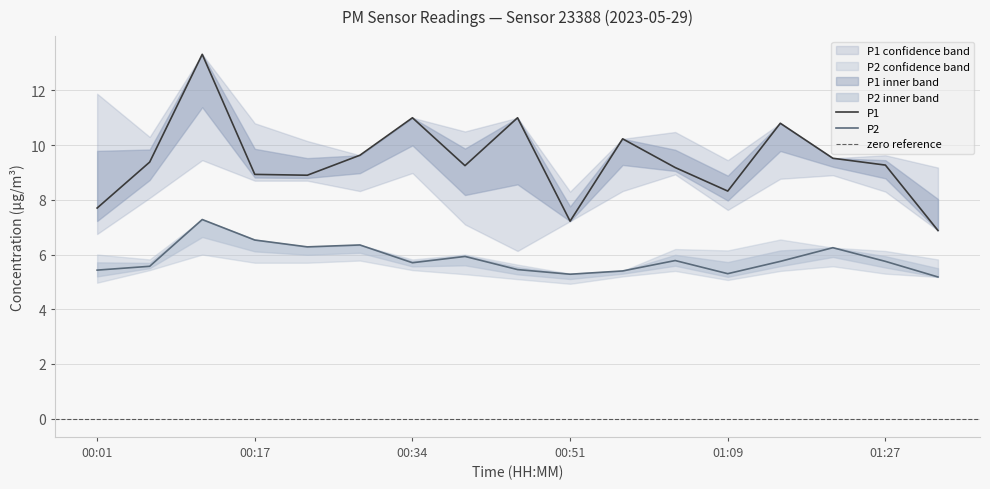

Does the chart have visible grid lines?

Yes